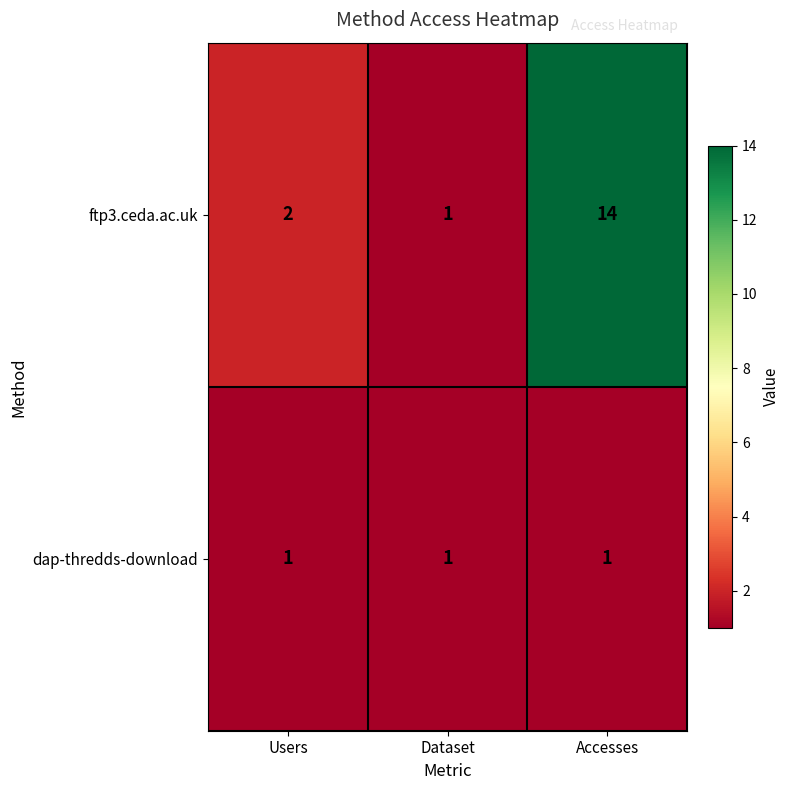

Which series has the largest total across all categories?

ftp3.ceda.ac.uk